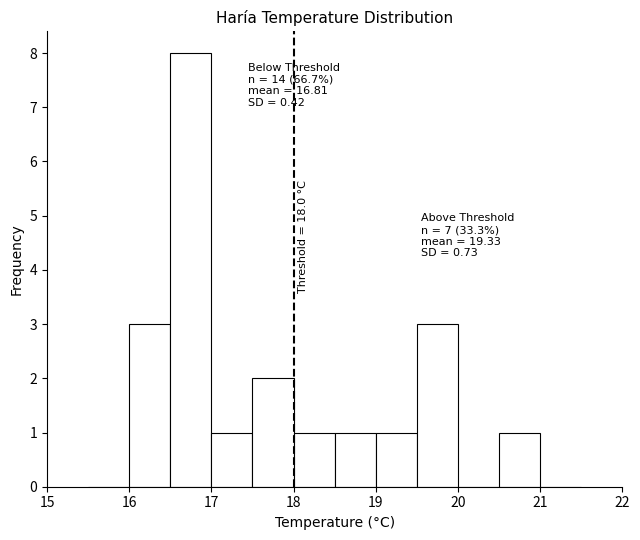

Which range on the x-axis has the tallest bar?

16.5 to 17.0